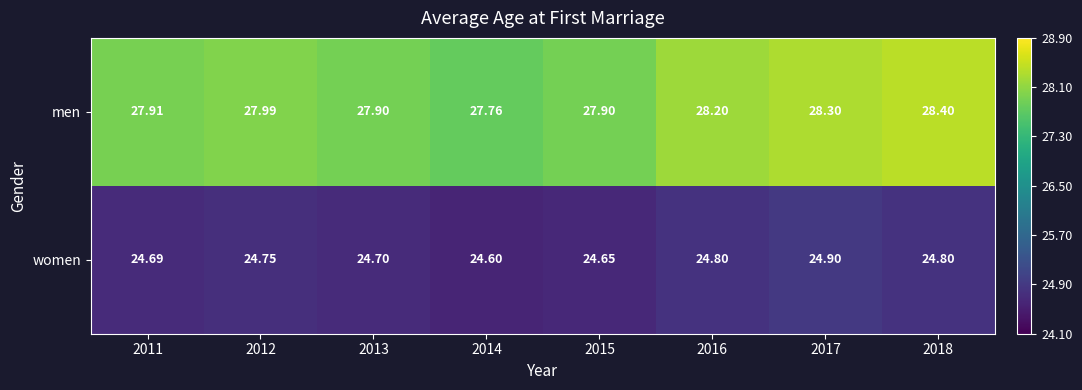

Which series has the largest total across all categories?

men